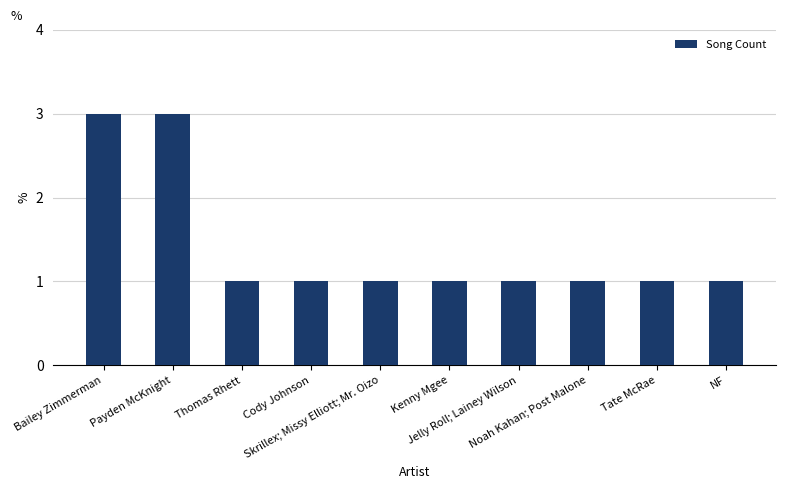

What is the smallest value displayed?

1